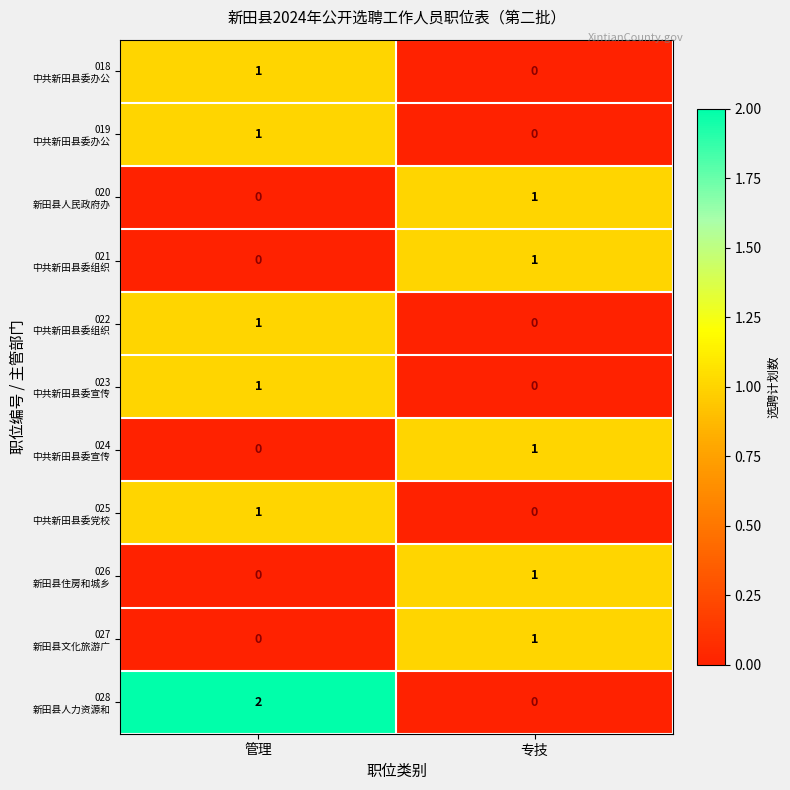

How many data points does each series have?

2